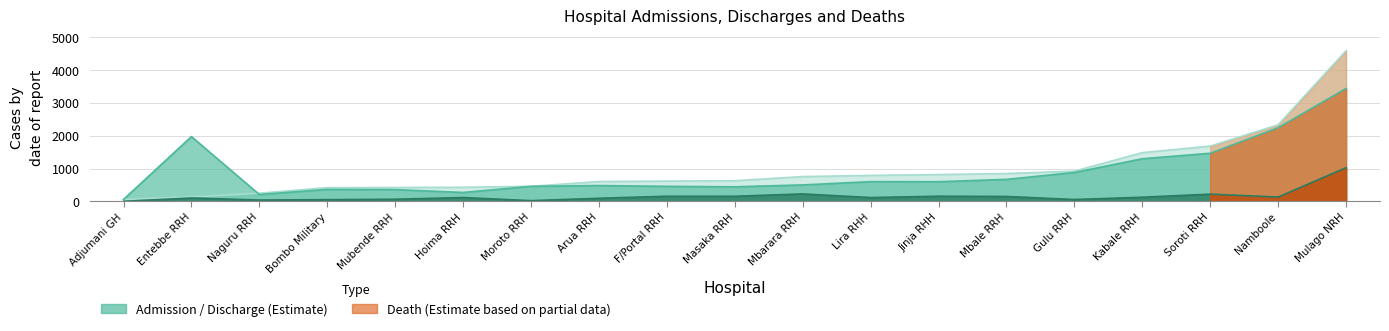

At which category is the sum across all series the highest?

Mulago NRH